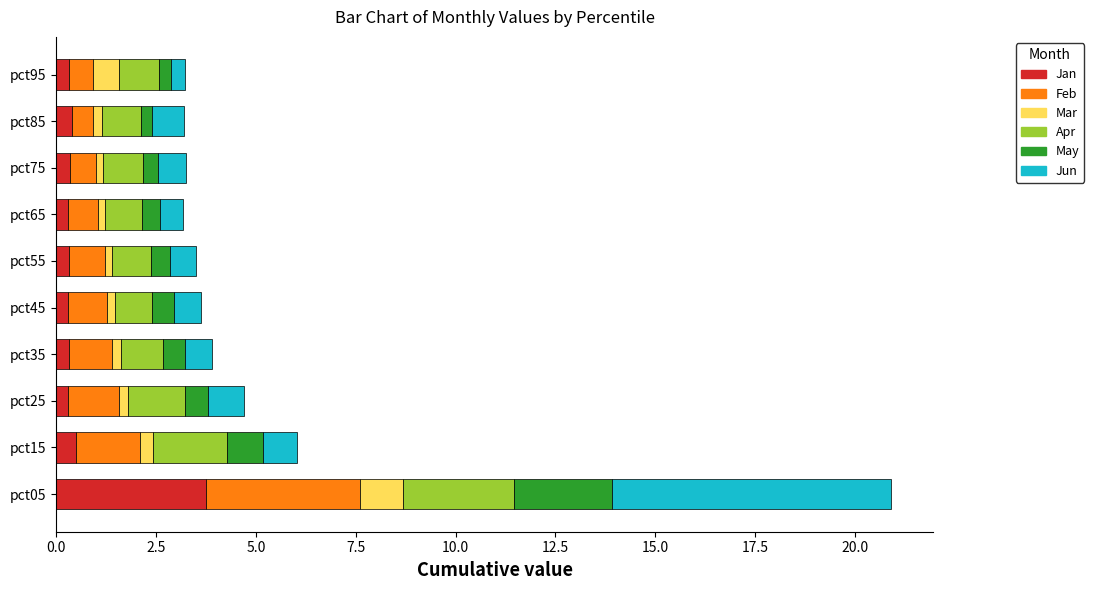

At which category is the sum across all series the highest?

pct05